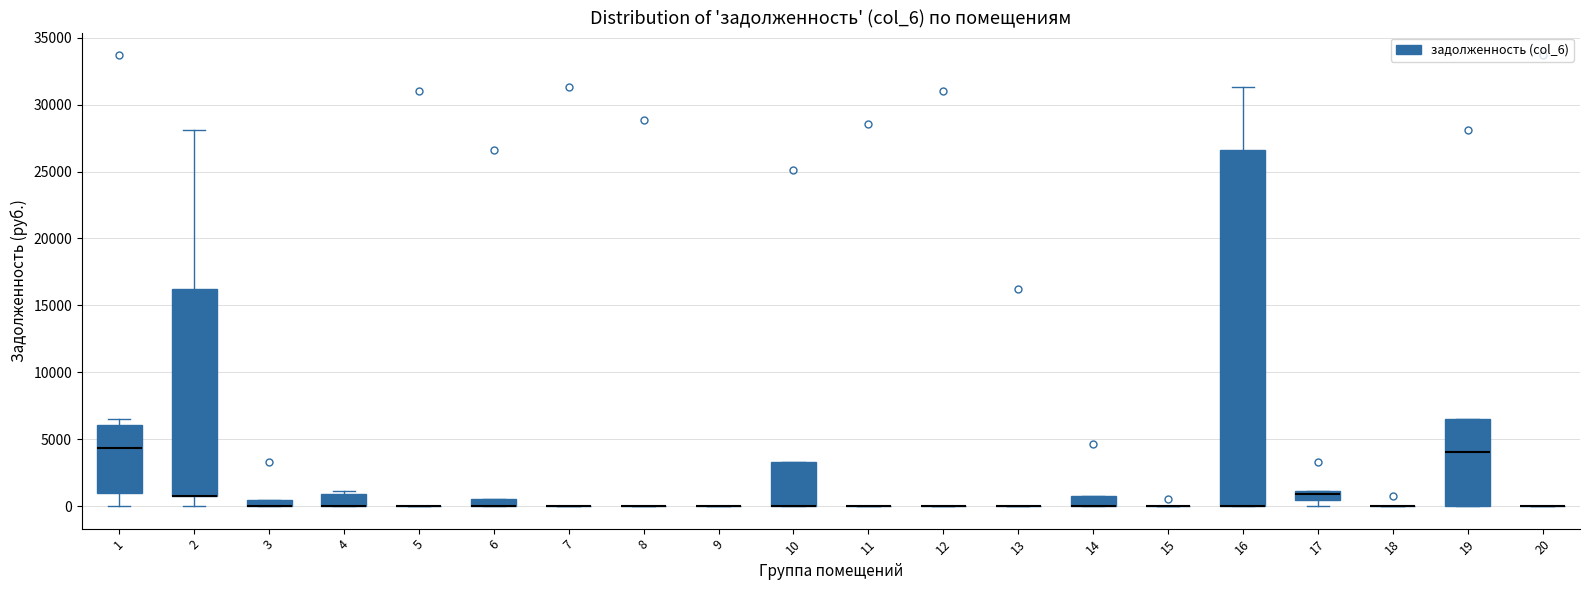

Comparing the boxes themselves (not the whiskers), which one is the tallest?

16